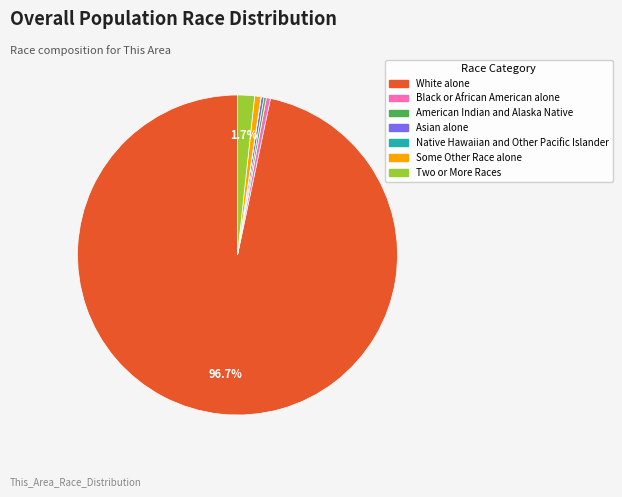

Which category accounts for the majority?

White alone